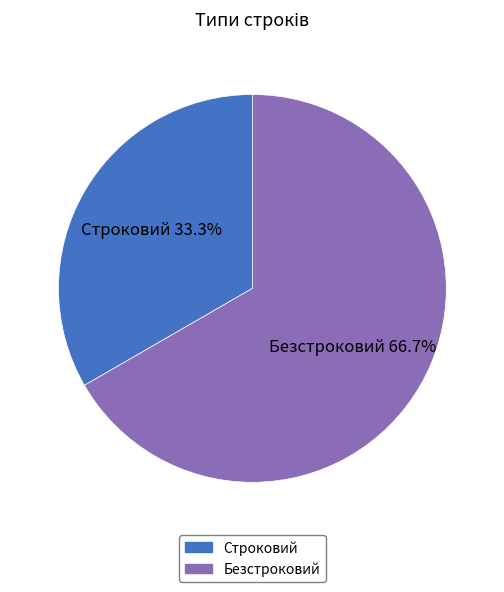

How much of the chart is everything except Безстроковий?

33.3%